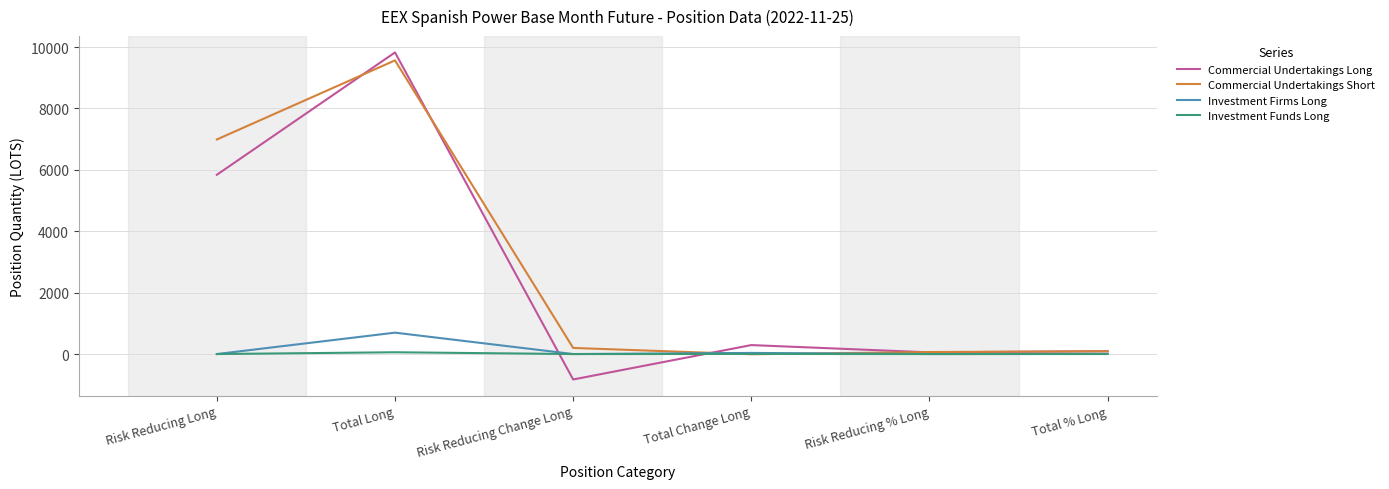

How many interior local peaks does the Commercial Undertakings Long series have?

2